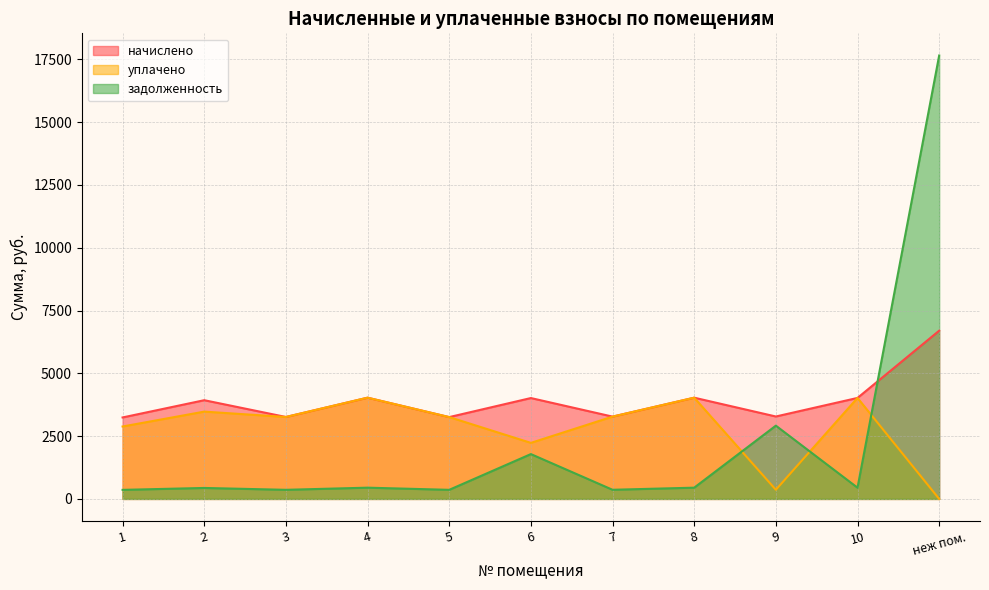

What is the total value across all series at 2?

7843.4